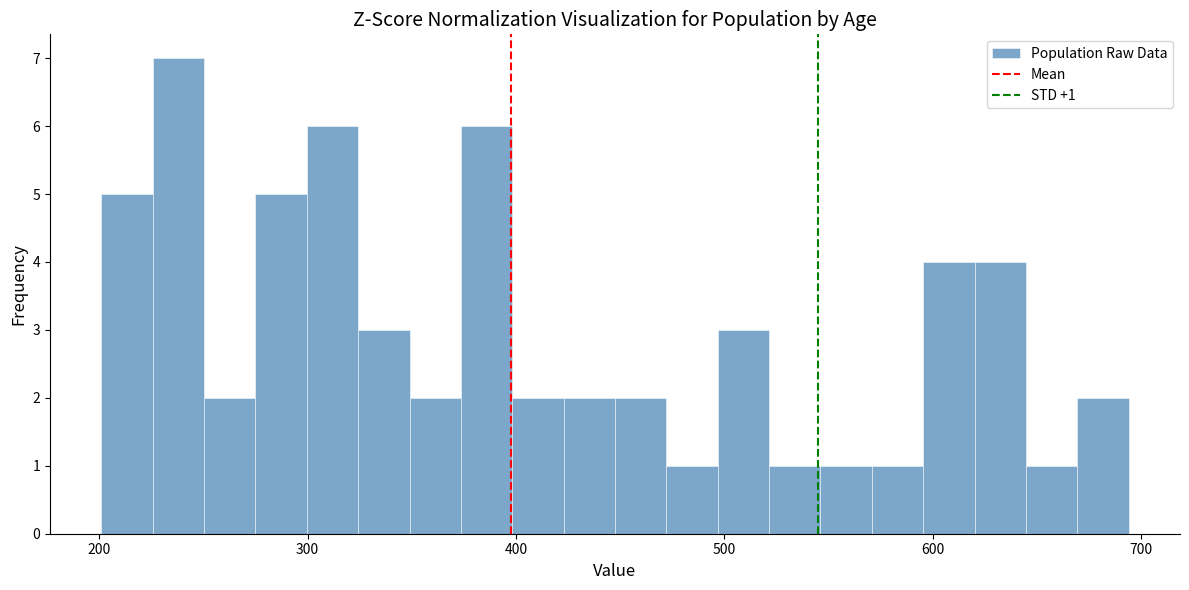

Read against the x-axis, roughly where is the centre of the tallest bar?

240